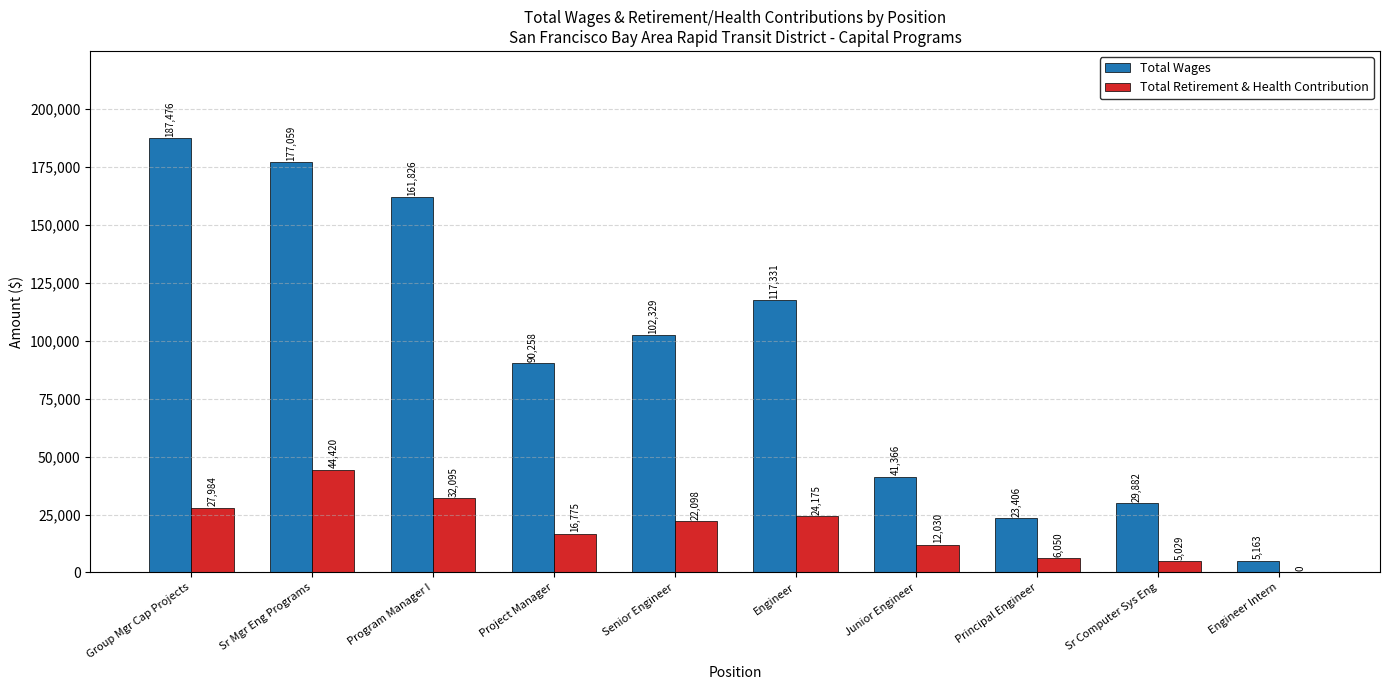

How many values in the Total Wages series exceed 102329?

5